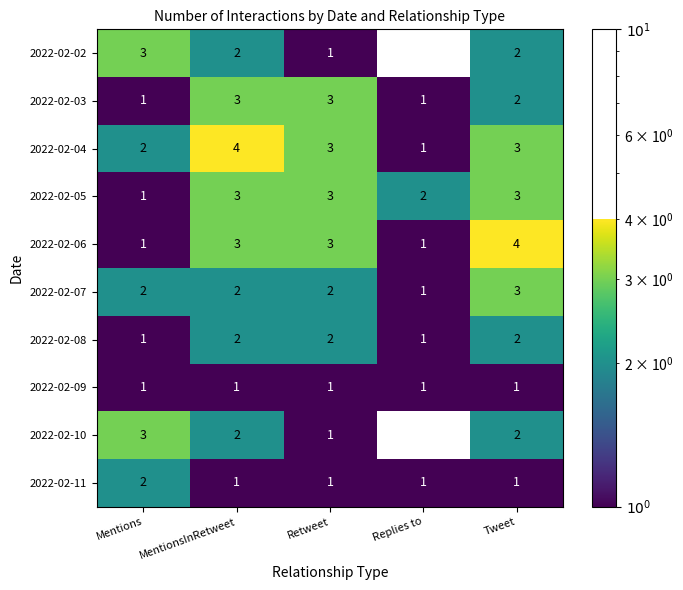

Read the 2022-02-05 value at Tweet.

3